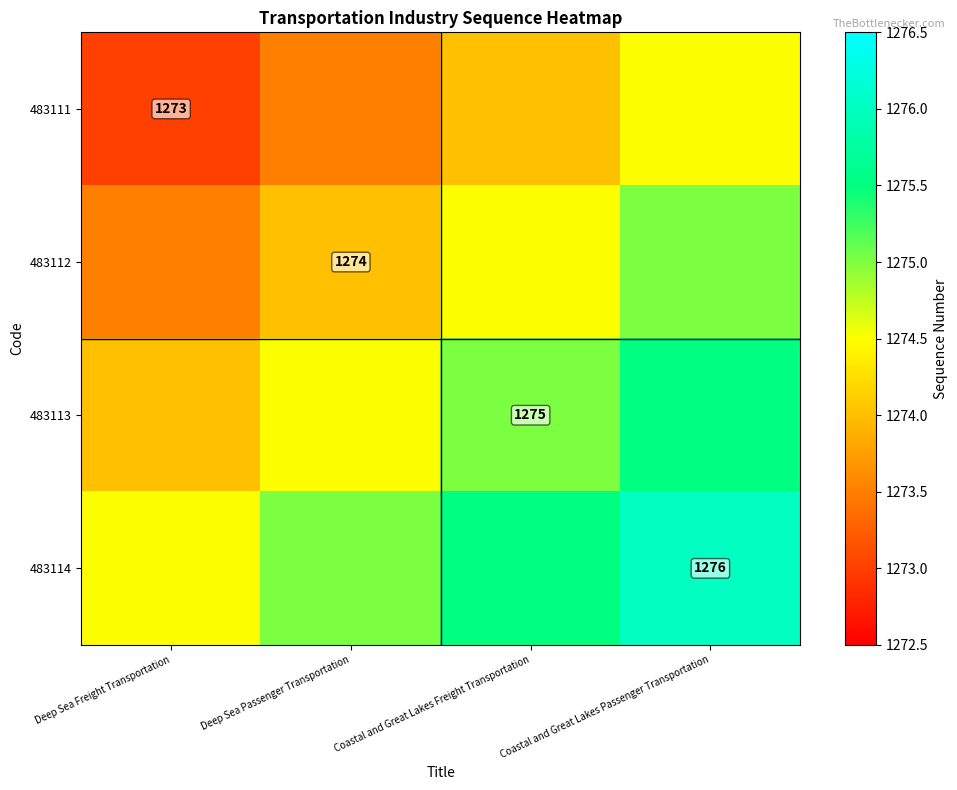

At which category is the sum across all series the highest?

Coastal and Great Lakes Passenger Transportation